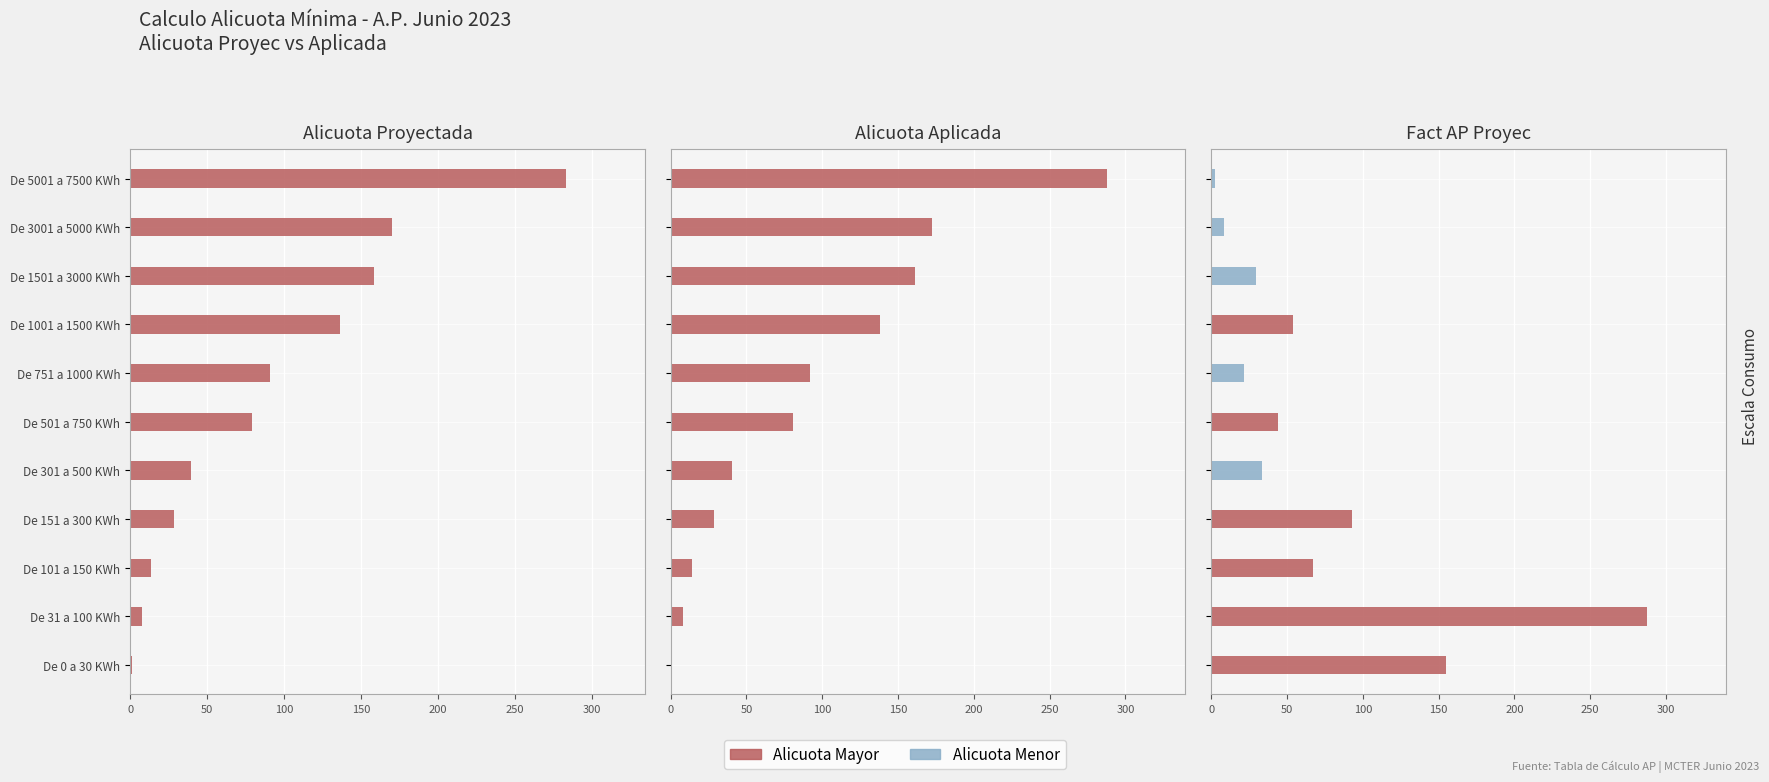

What is the difference between the second highest and minimum values in the Alicuota Proyec series?

168.8